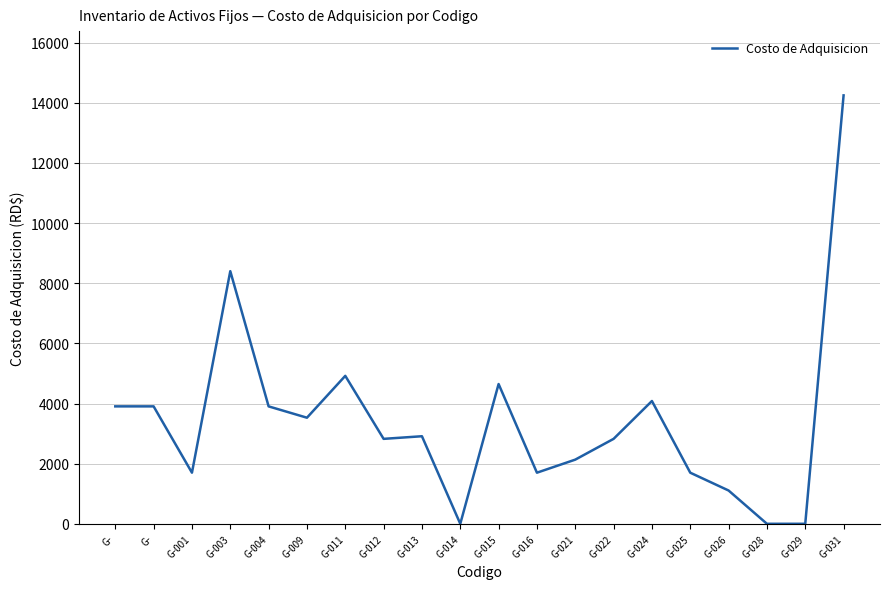

Is this an area chart (filled region under the line)?

No